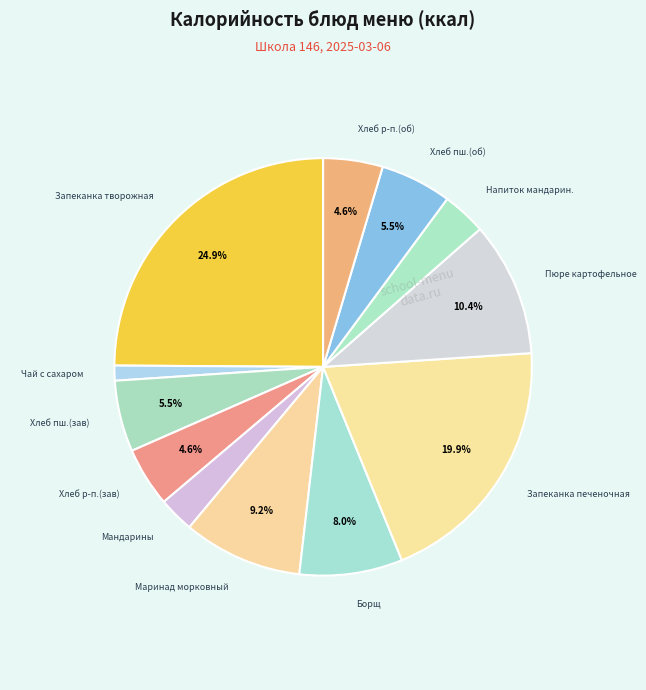

To the nearest percent, what portion does Чай с сахаром represent?

1%